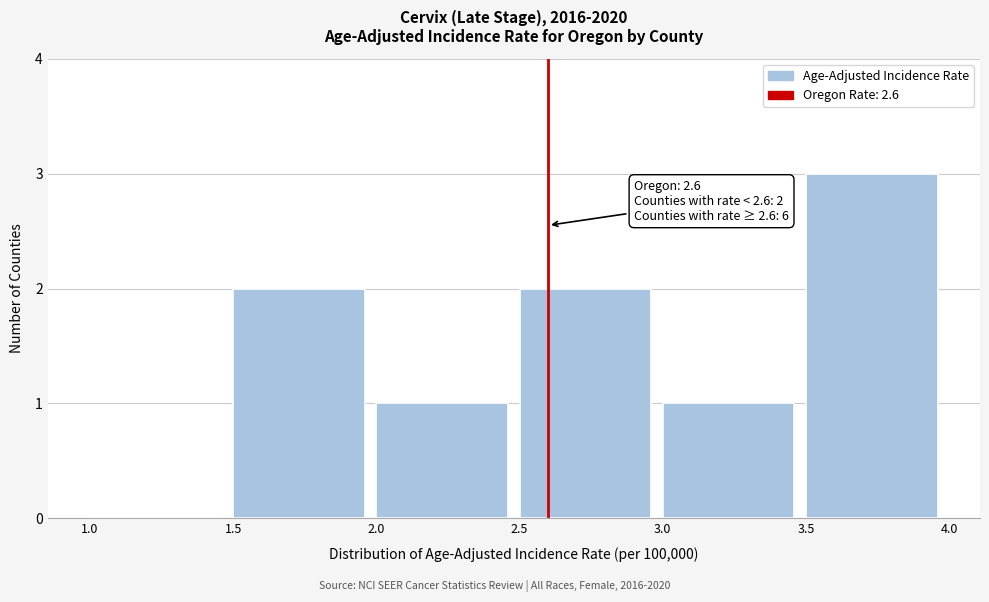

Over which range of the x-axis is the bar tallest?

3.5 to 4.0